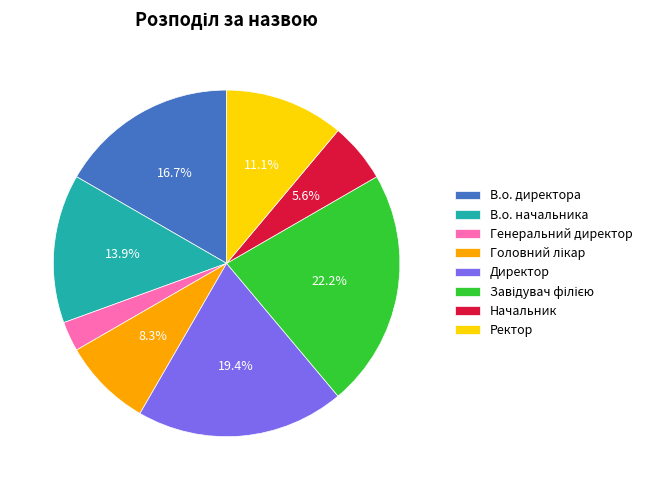

What percentage is NOT represented by Директор?

80.6%